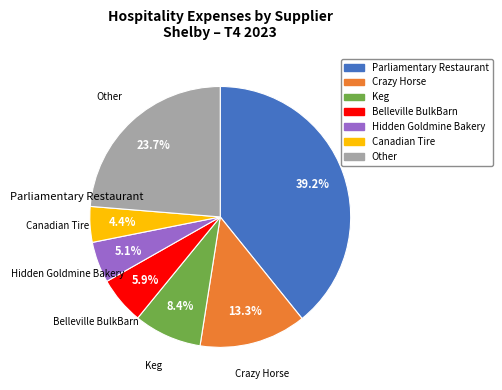

Is there any slice that represents more than half of the pie?

No